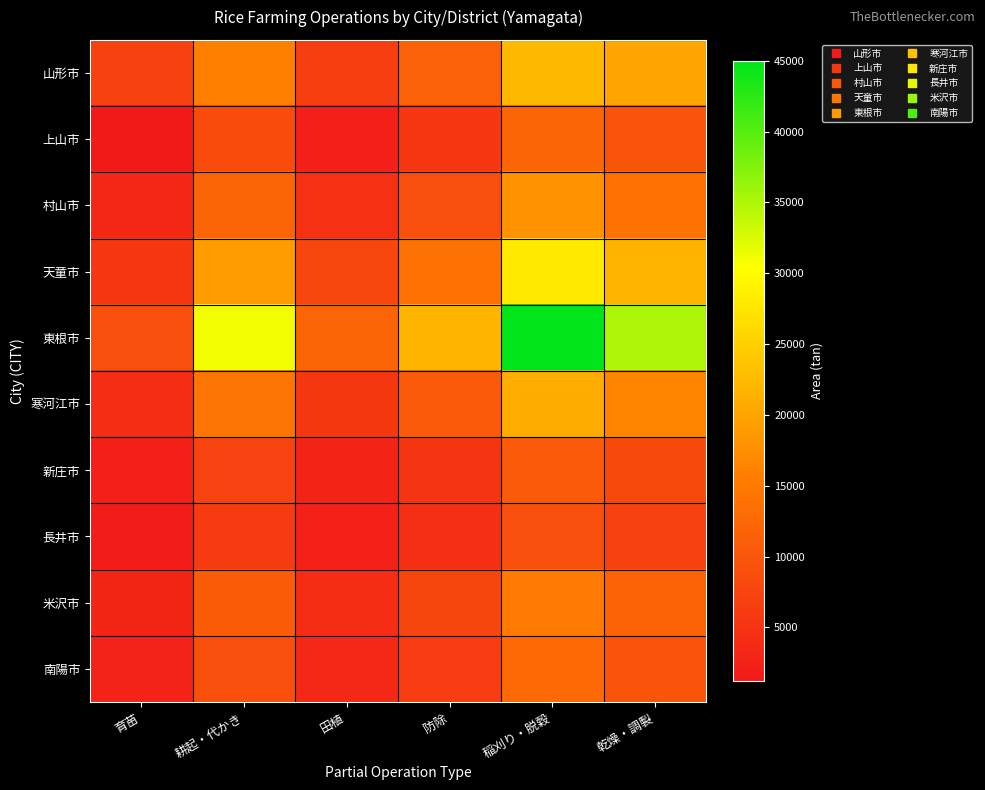

What is the spread (max minus min) of values at 稲刈り・脱穀?

36100